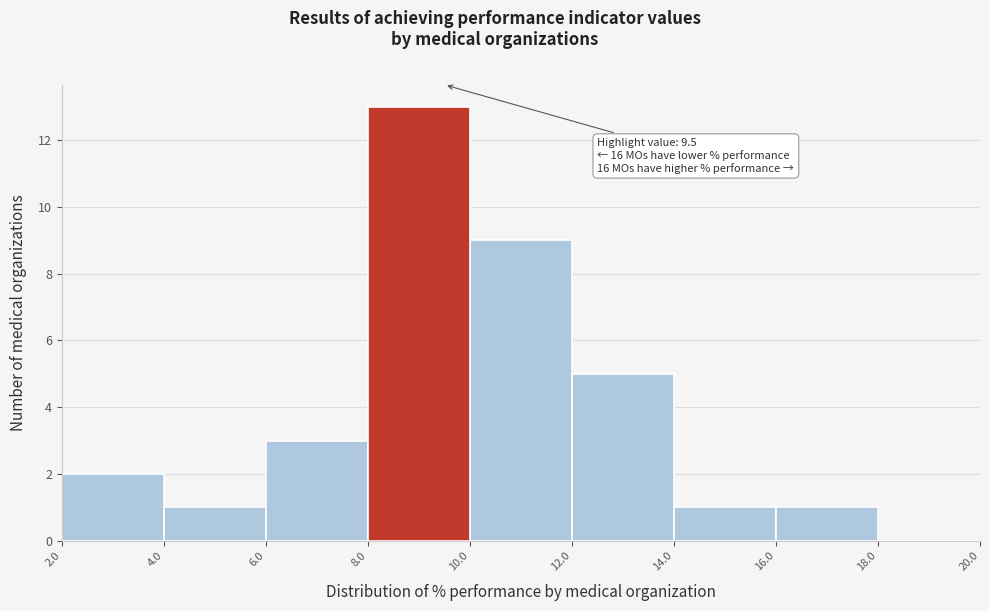

Over which range of the x-axis is the bar tallest?

8.0 to 10.0